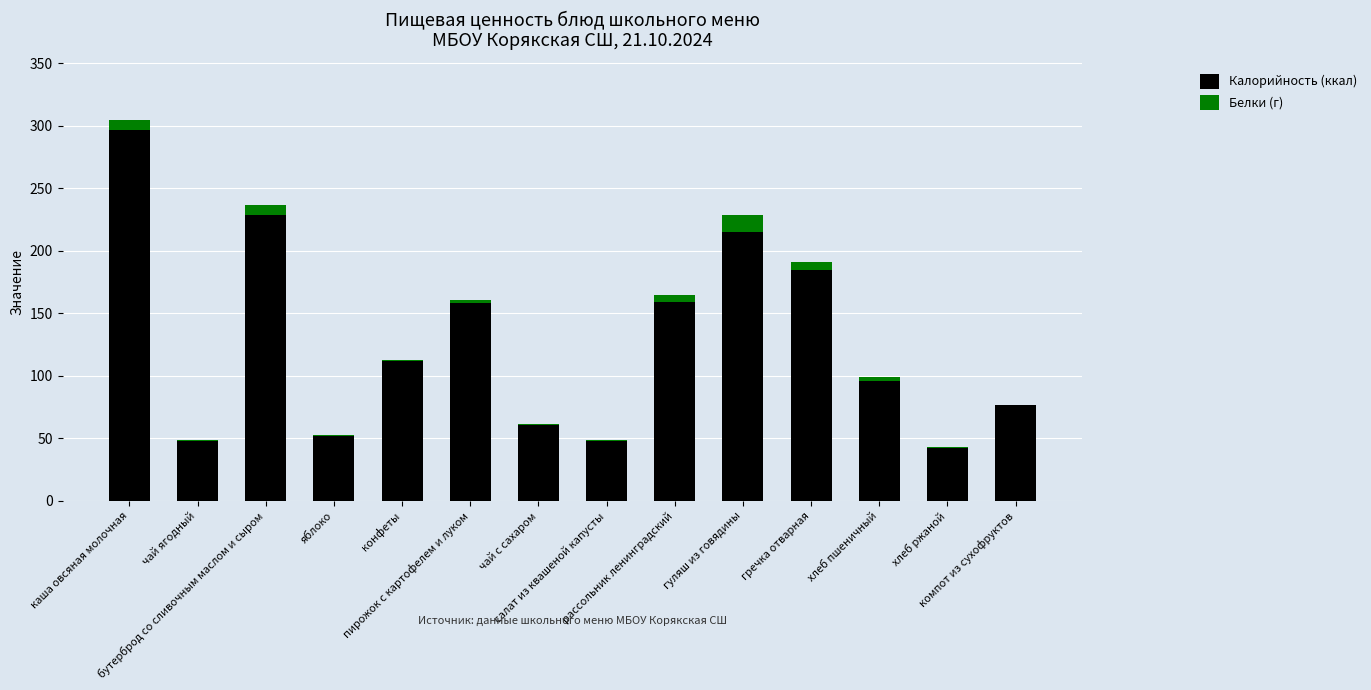

What is the maximum value for Калорийность (ккал)?

297.0